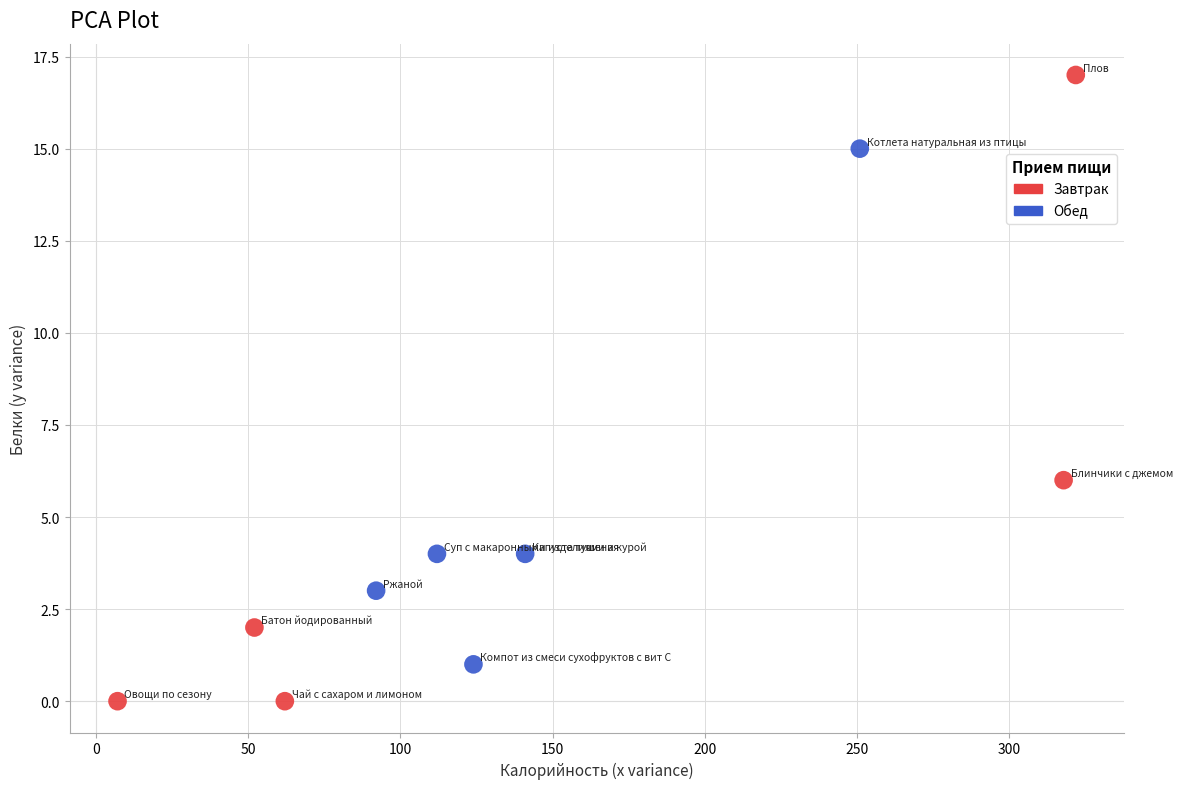

Which series contains the lowest Y value?

Завтрак